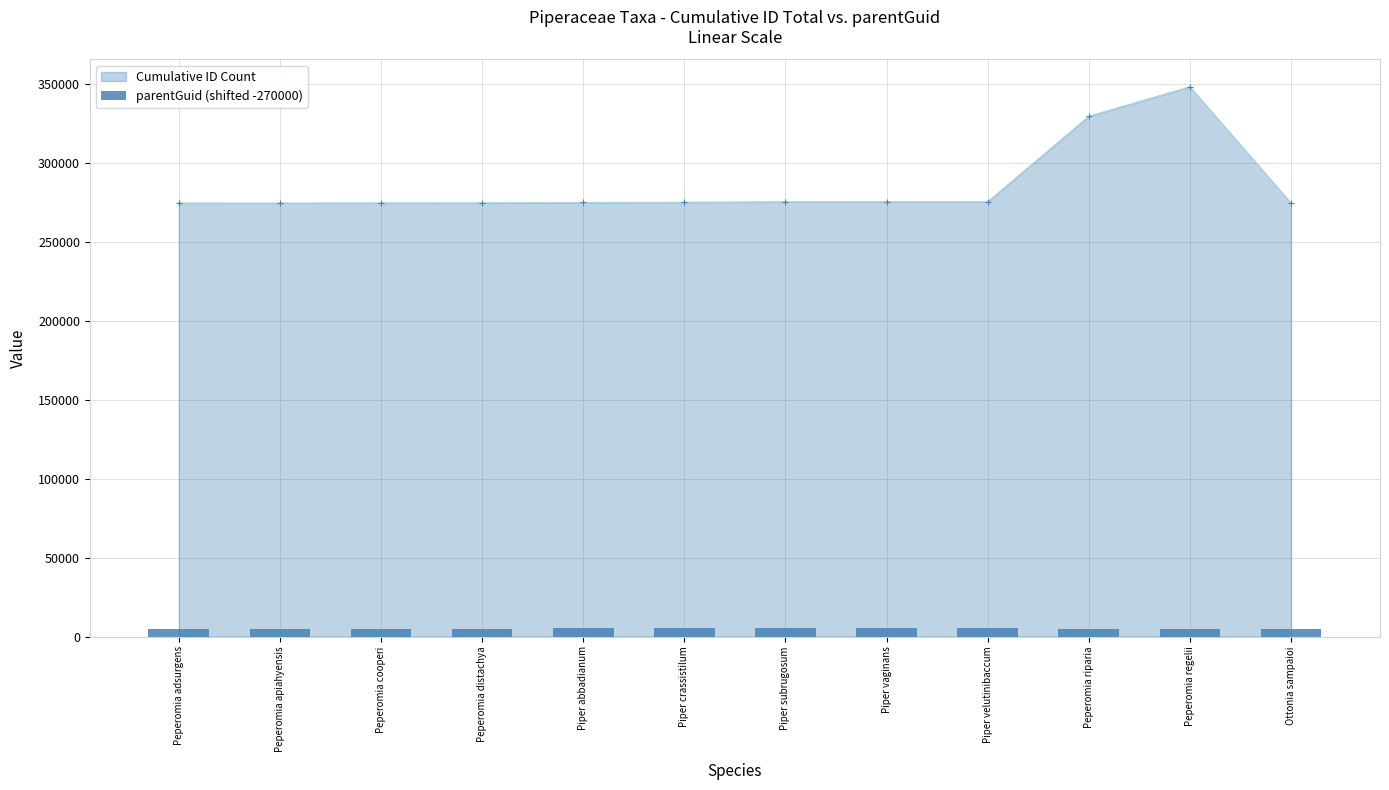

Does the chart contain any negative values?

No